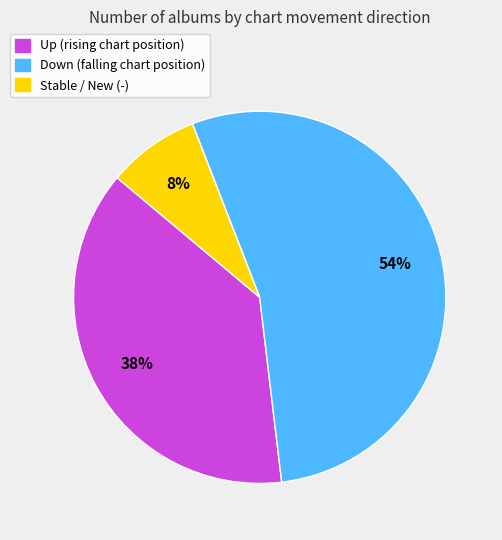

Is there a majority slice in this chart?

Yes